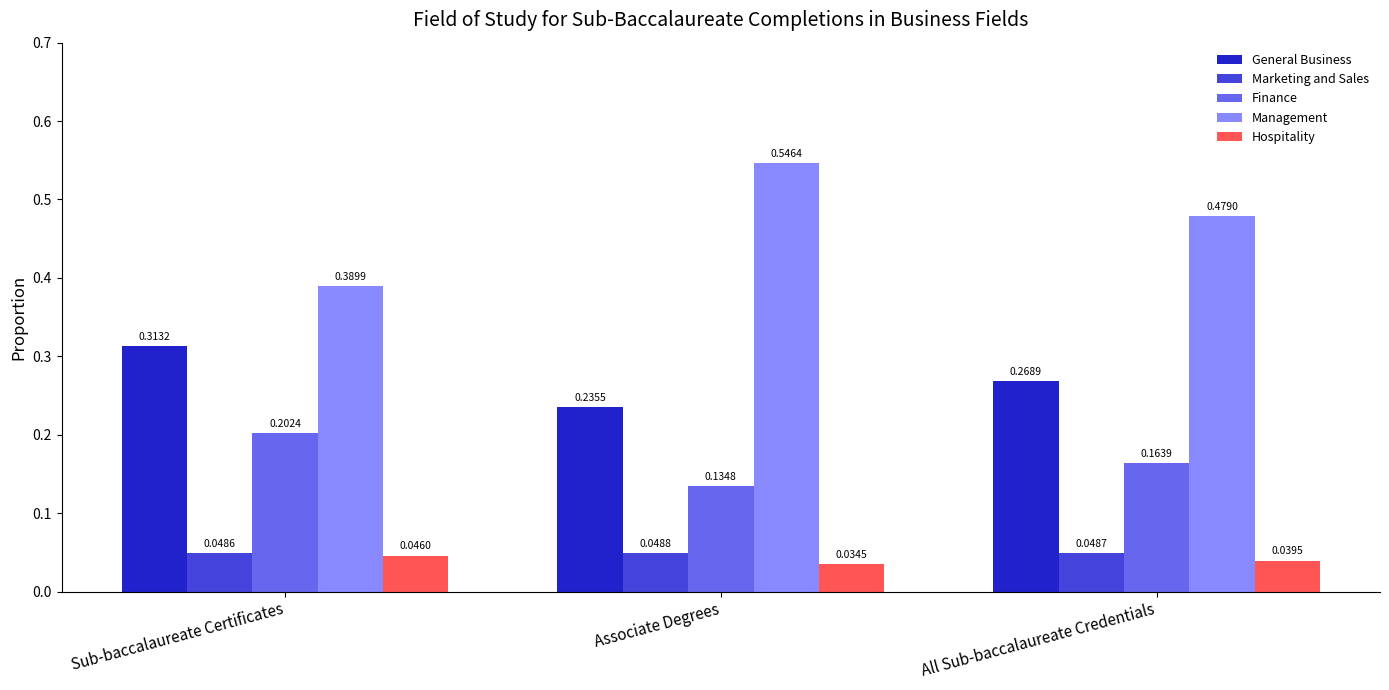

What is the sum of all Management values?

1.4